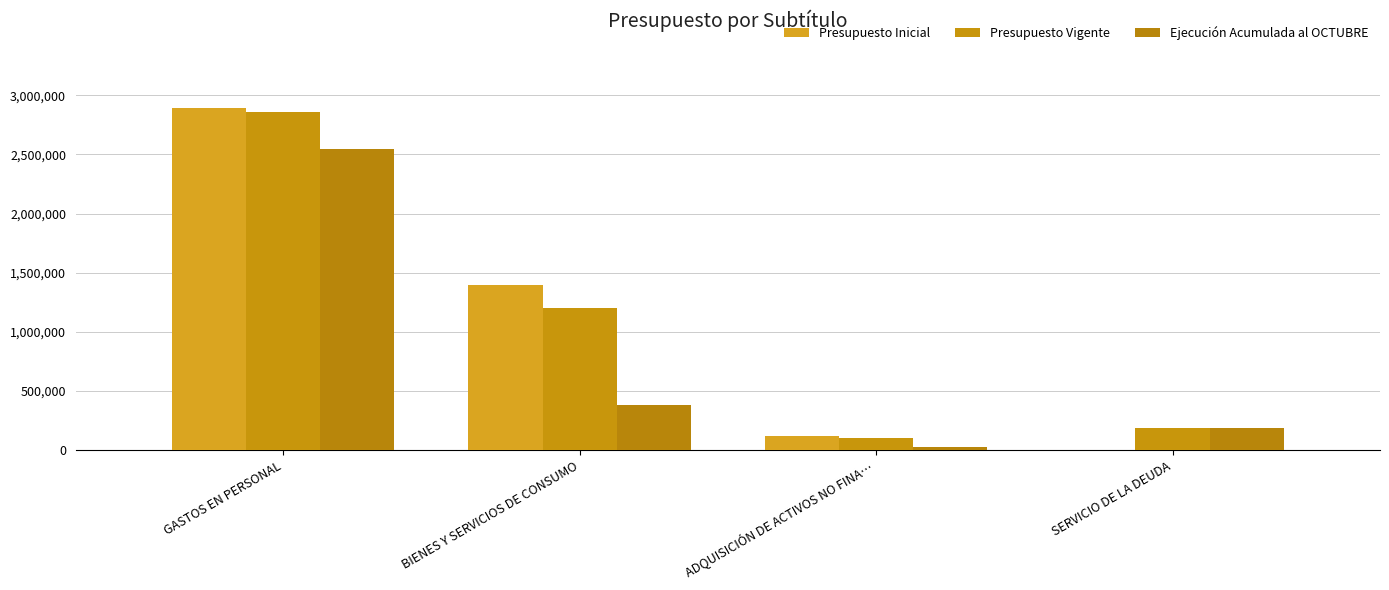

What is the label of the 4th bar from the left?

SERVICIO DE LA DEUDA